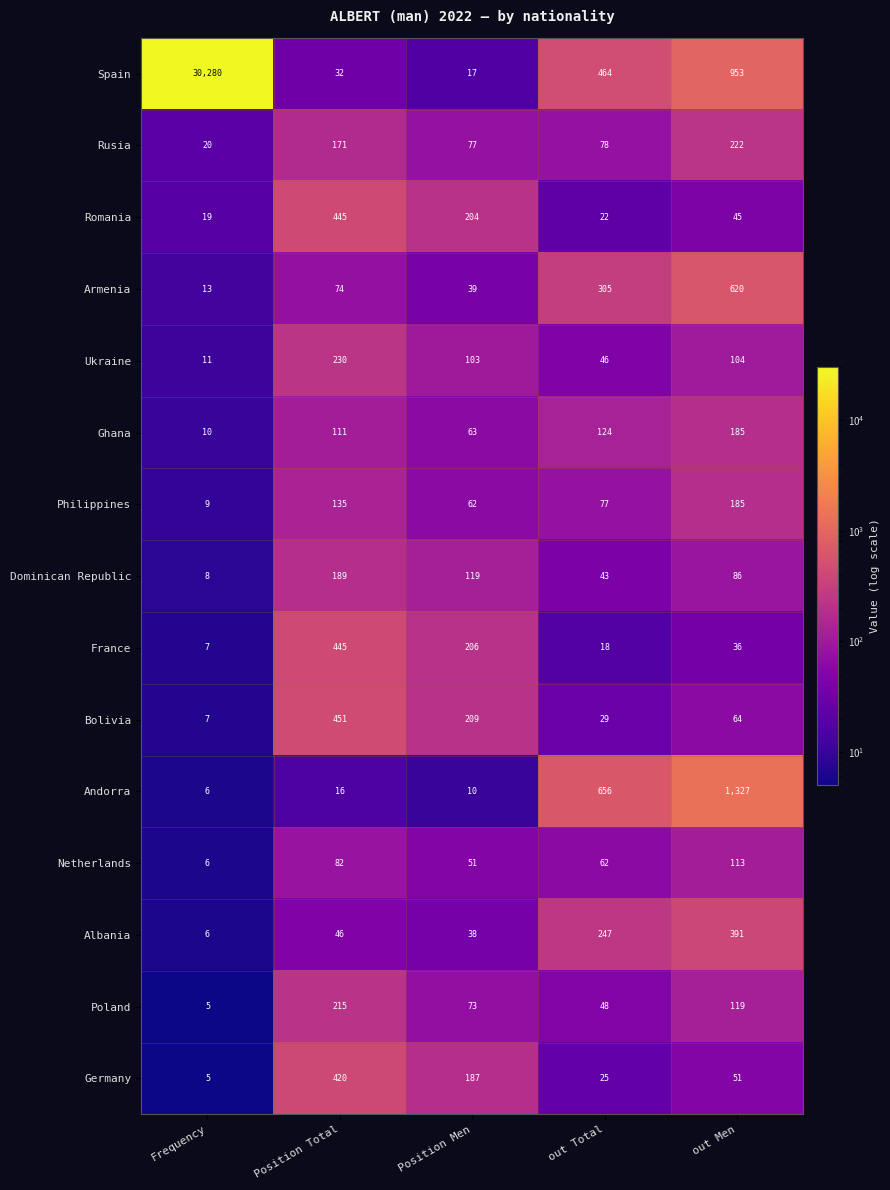

At how many categories does at least one series exceed 28794?

1